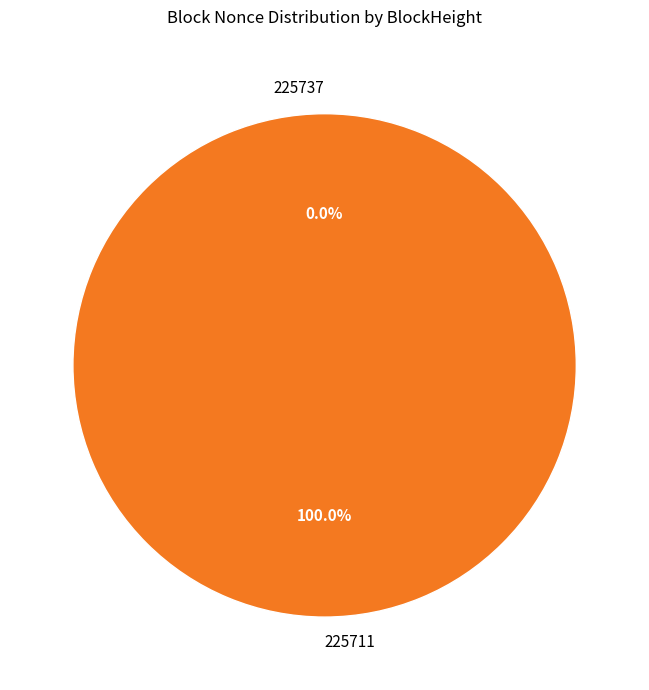

Combined, what portion of the pie is 225737 and 225711?

100.0%